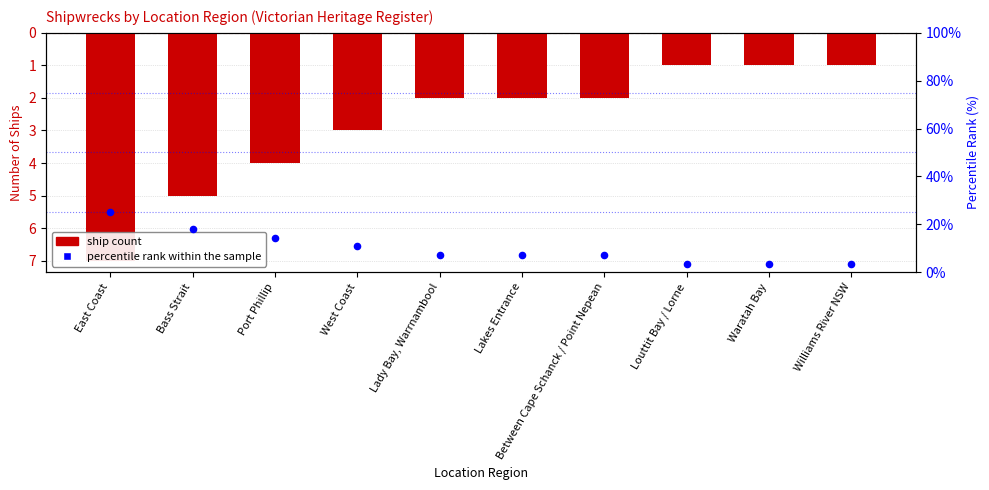

What is the total value across all series at Between Cape Schanck / Point Nepean?

5.1